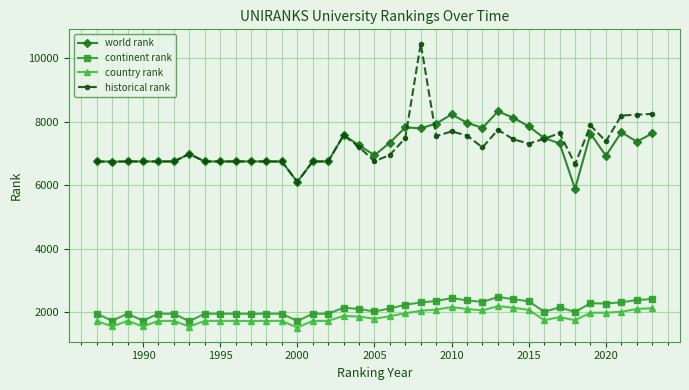

At how many categories does at least one series exceed 4890?

37